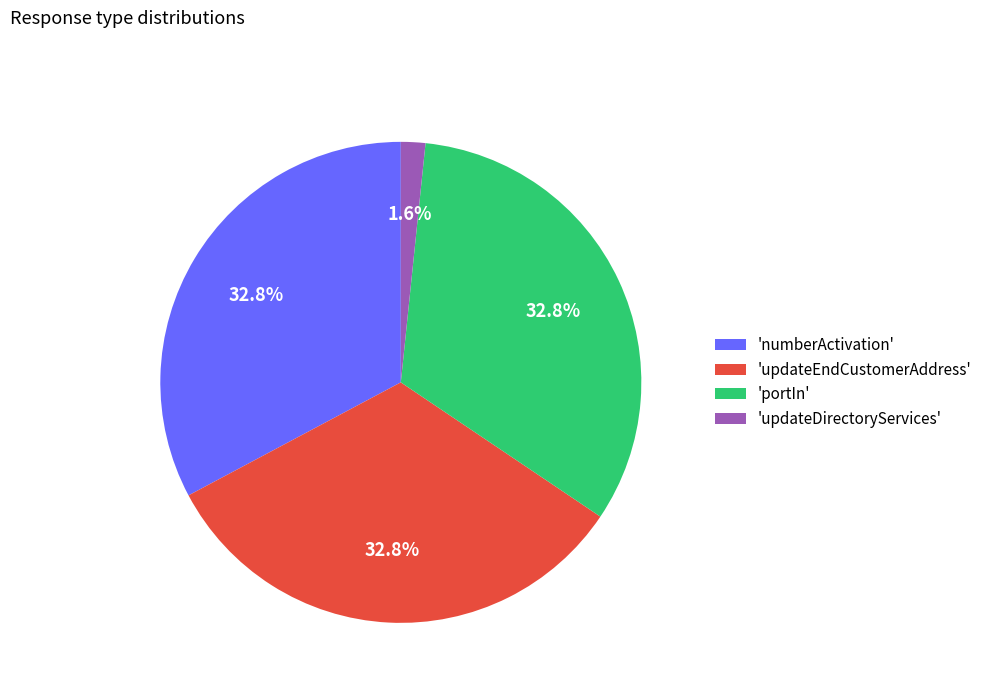

Is there any slice that represents more than half of the pie?

No